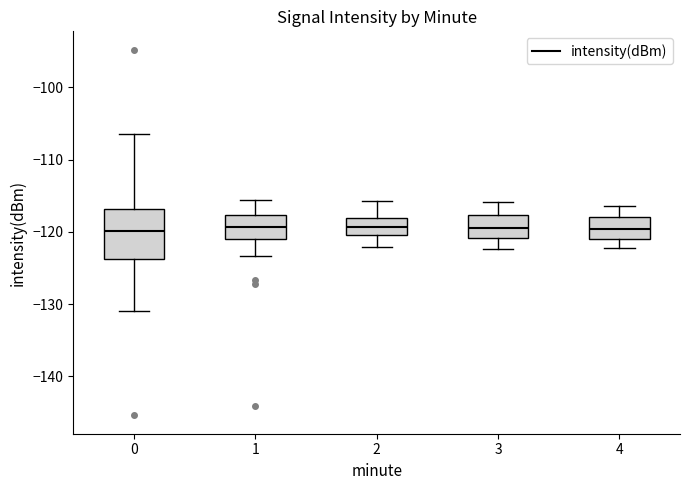

Where is the upper edge of the box at x = 4 on the y-axis? The values are not printed on the chart, so give them approximately, as read against the axis.

-118